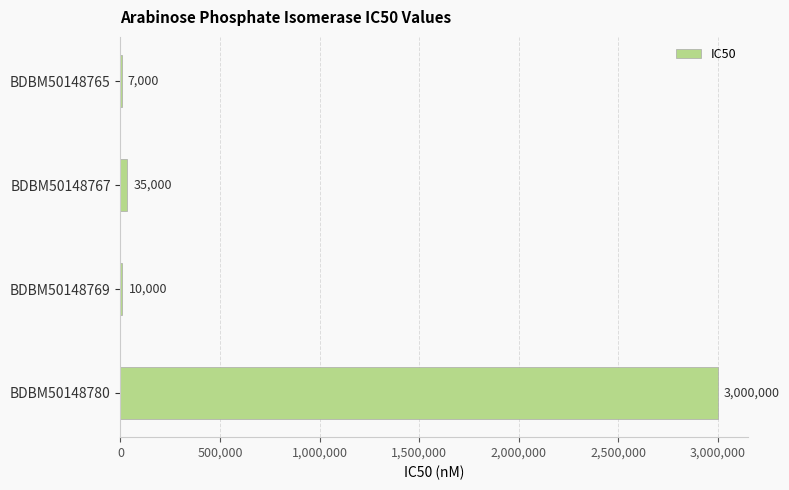

True or false: the data shows 1840187 at BDBM50148780.

False